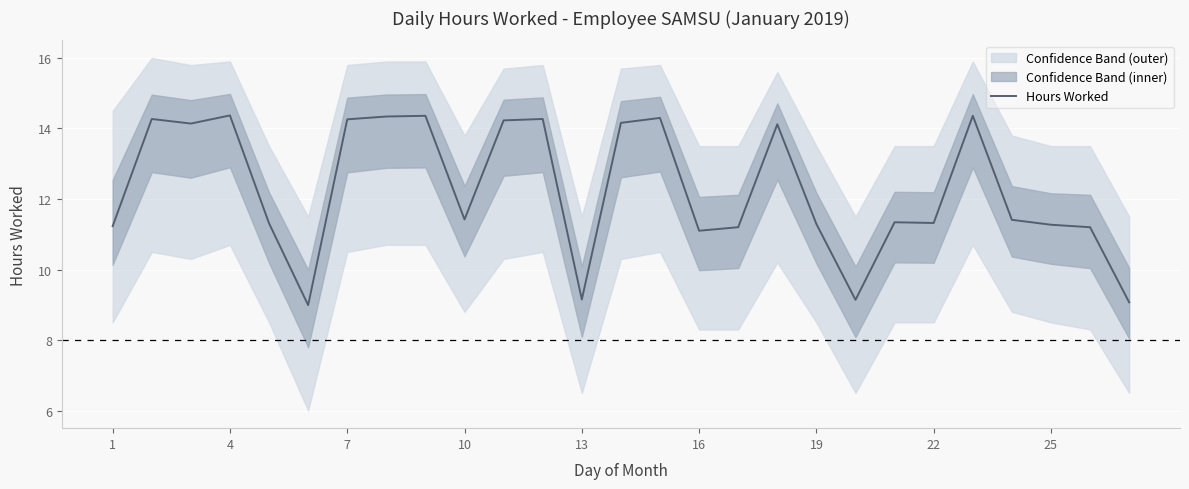

True or false: Hours Worked has a value of 11.3 at 25.

True